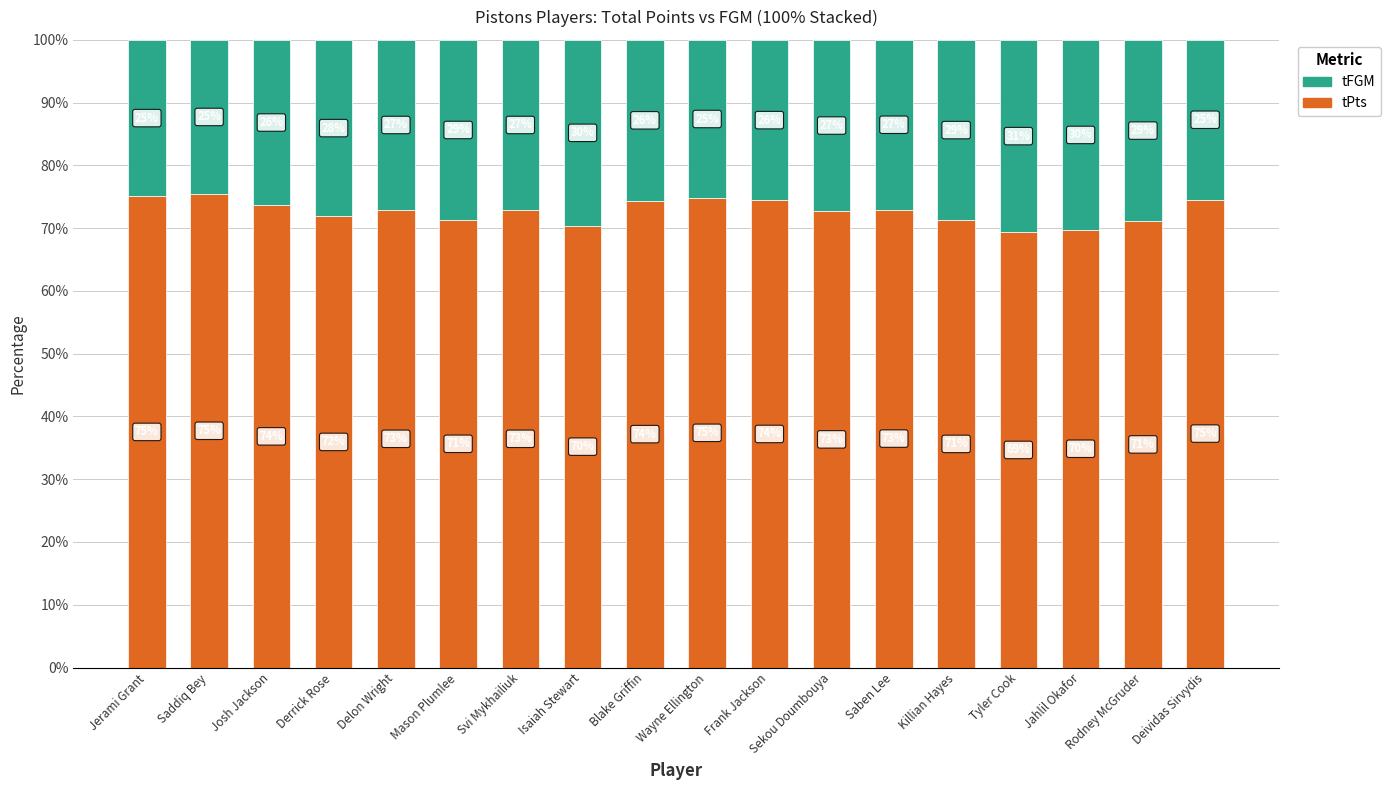

What are all the series names shown in the legend?

tFGM, tPts